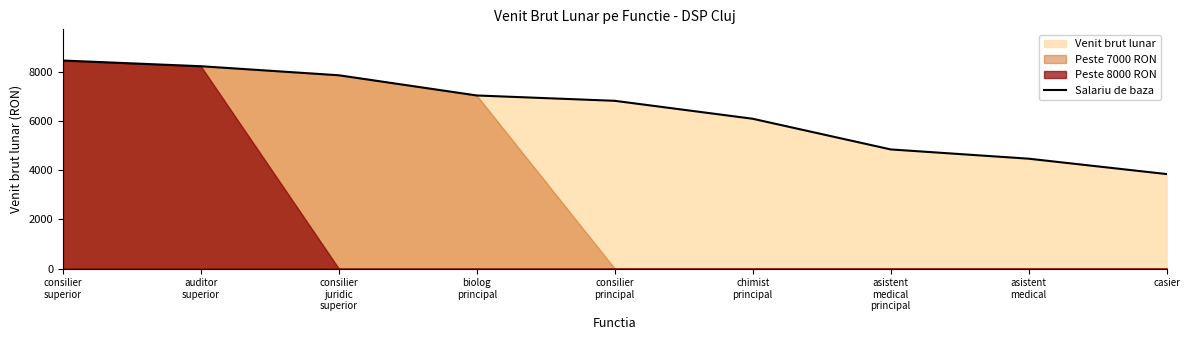

What is the difference between the maximum and minimum values?

4631